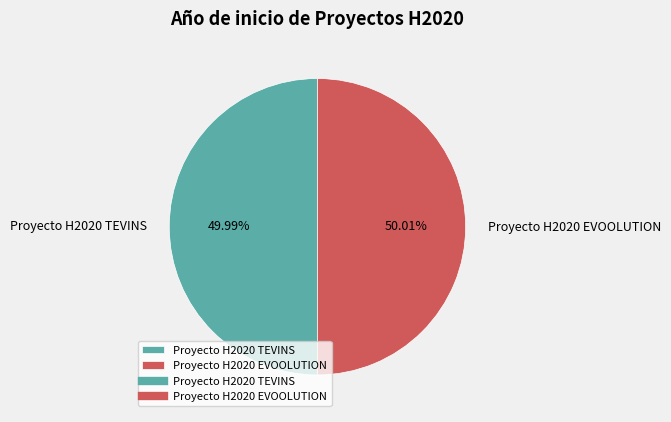

Combined, do Proyecto H2020 TEVINS and Proyecto H2020 EVOOLUTION account for over 50%?

Yes